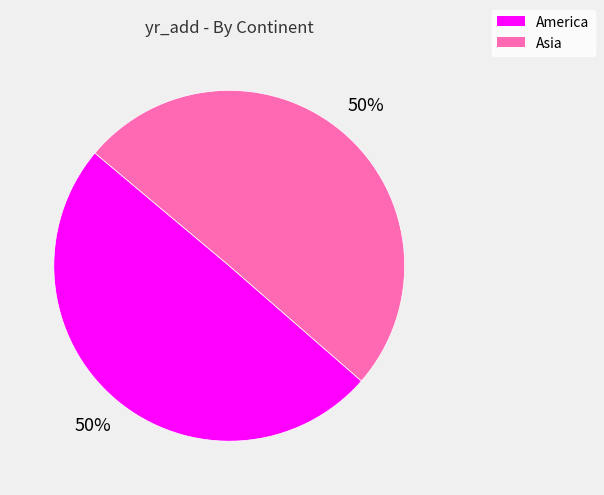

Approximately how many times larger is the value at America compared to Asia?

1.0